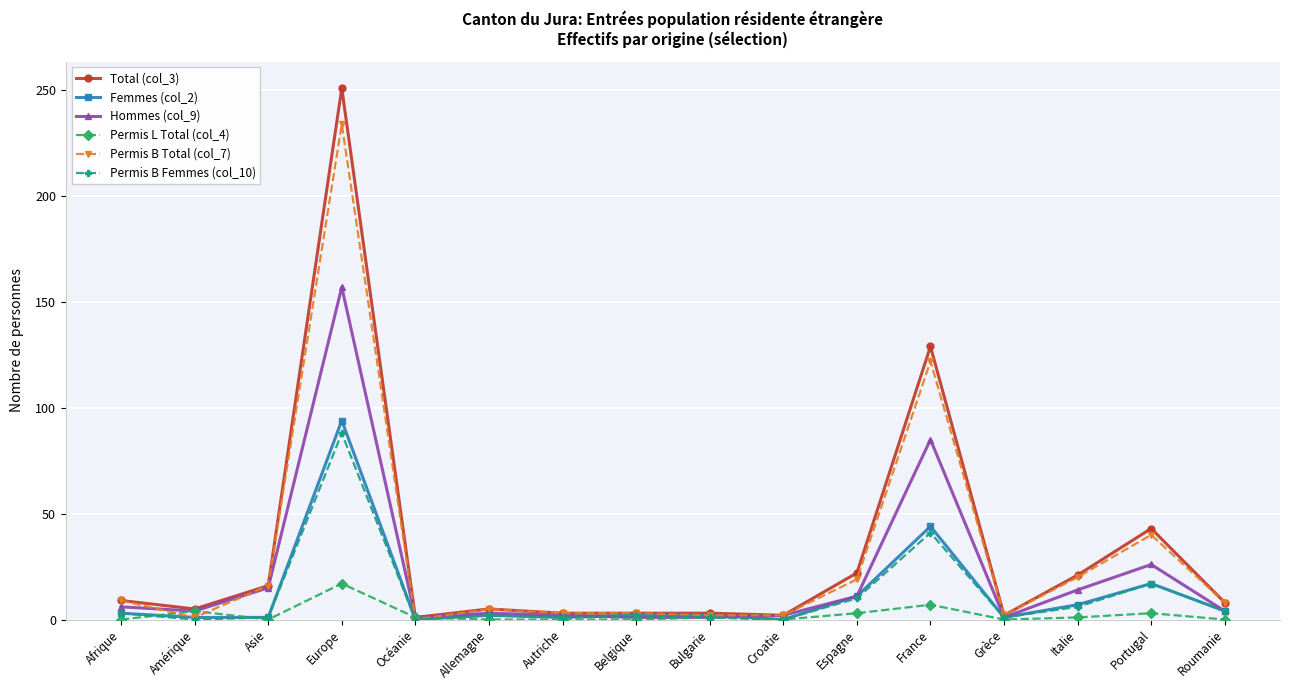

List the series in order of their peak value, highest first.

Total (col_3), Permis B Total (col_7), Hommes (col_9), Femmes (col_2), Permis B Femmes (col_10), Permis L Total (col_4)